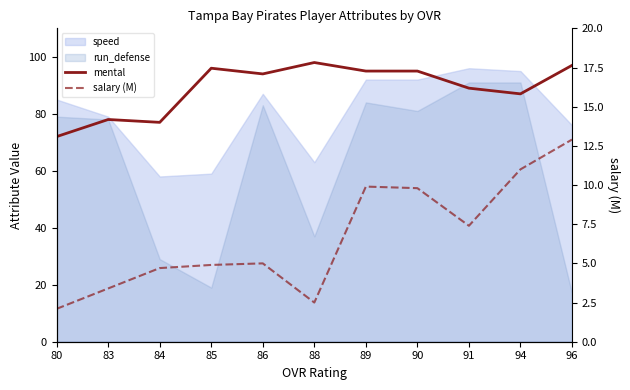

How many data points does each series have?

11